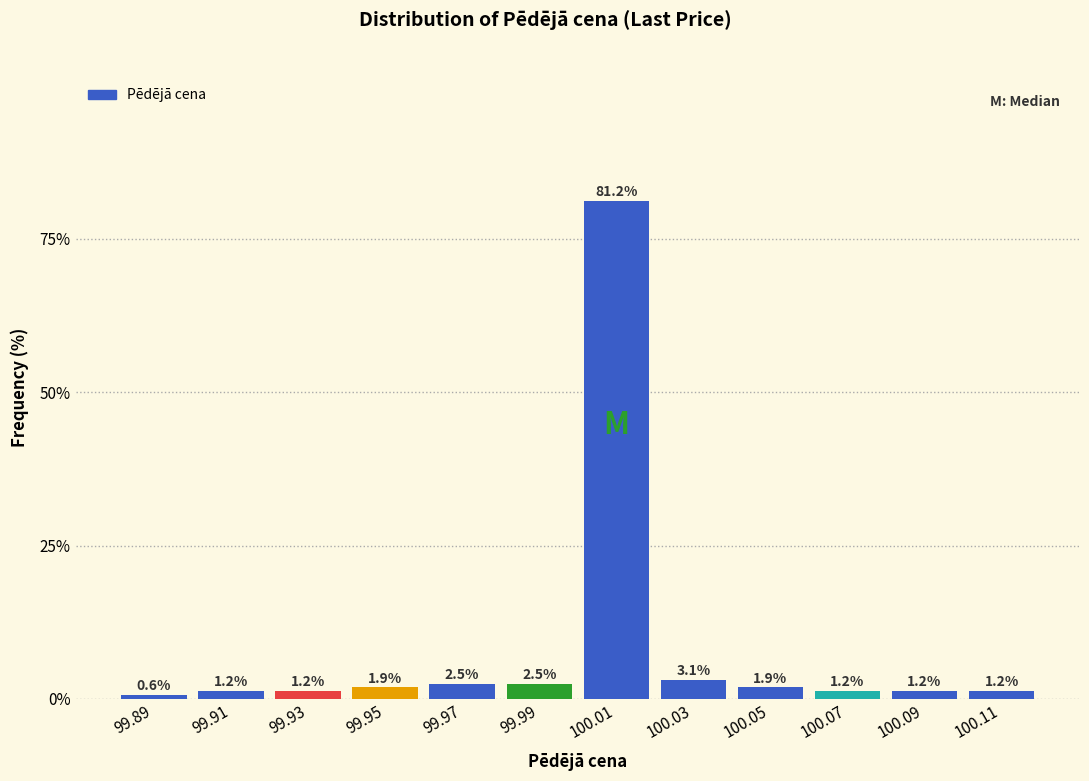

How tall is the bar that spans 99.94 to 99.96 on the x-axis?

1.9